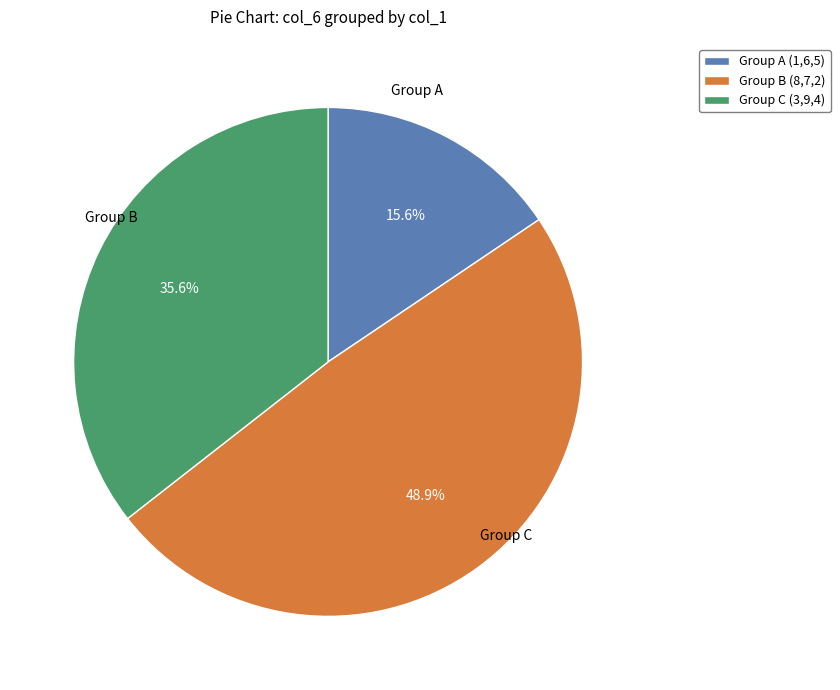

Between Group A (1,6,5) and Group B (8,7,2), which is larger?

Group B (8,7,2)